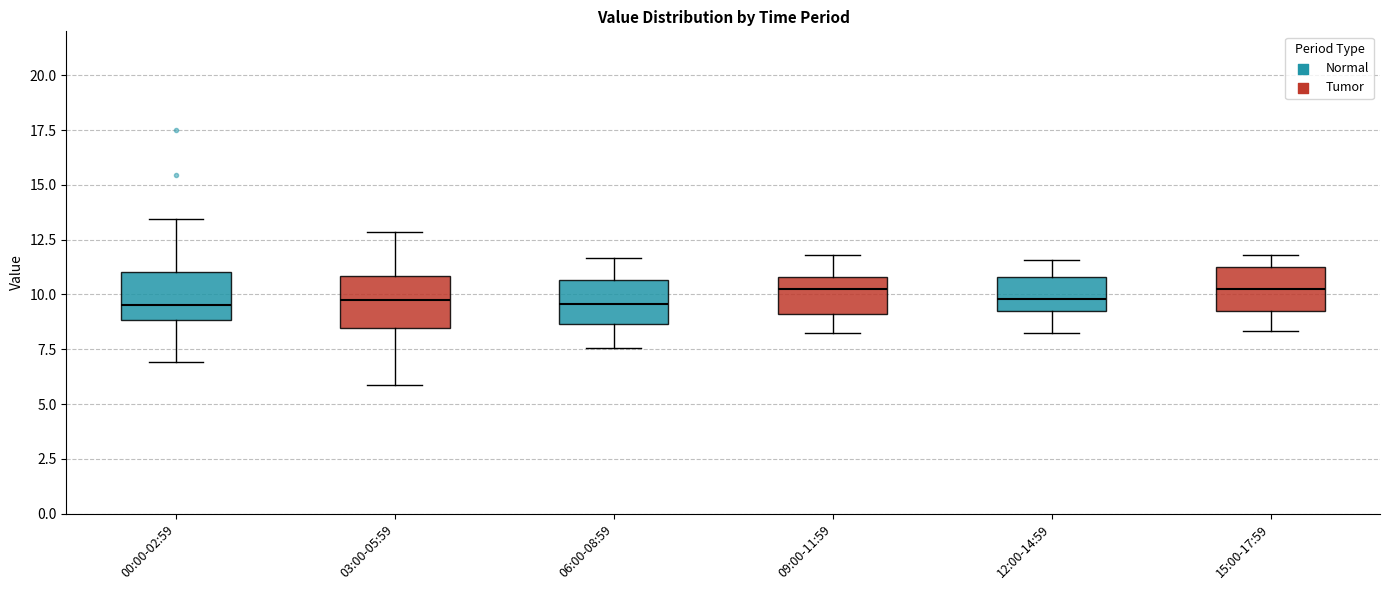

Where does the lower whisker of the box for 03:00-05:59 end on the y-axis? The values are not printed on the chart, so give them approximately, as read against the axis.

6.0